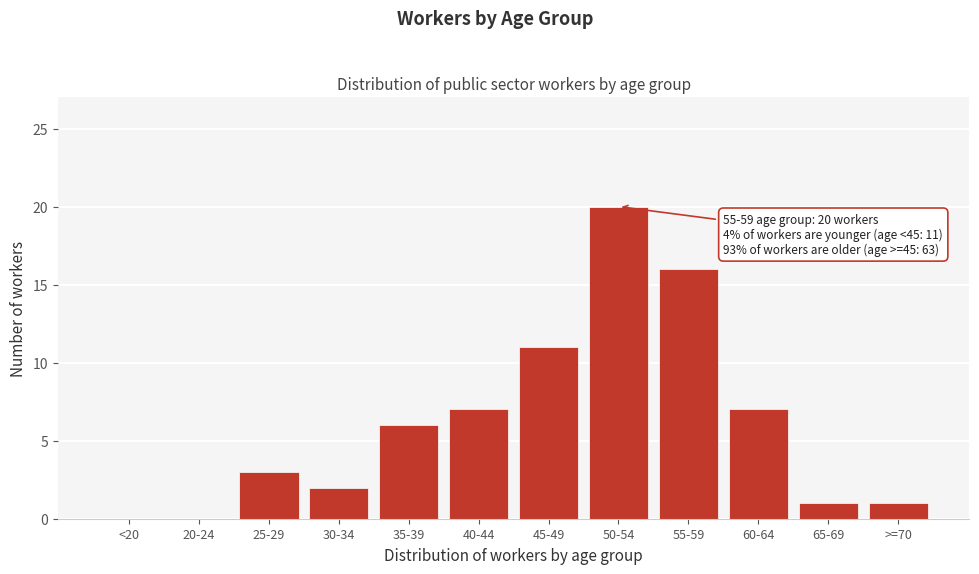

Reading left to right, what are all the values shown in this chart?

<20=0	20-24=0	25-29=3	30-34=2	35-39=6	40-44=7	45-49=11	50-54=20	55-59=16	60-64=7	65-69=1	>=70=1